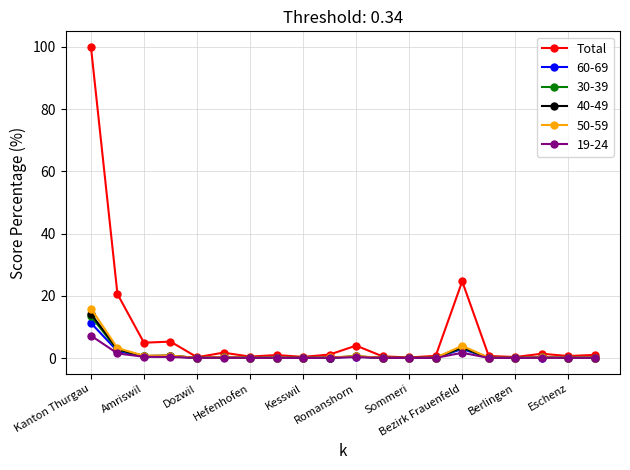

True or false: 19-24 has more than 2 interior local peaks.

True